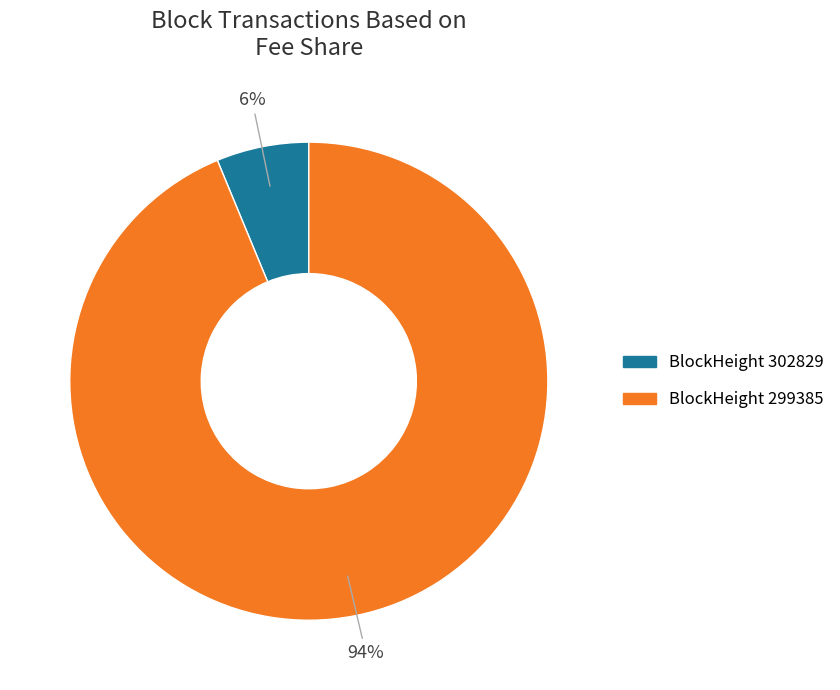

Does any single category account for the majority?

Yes